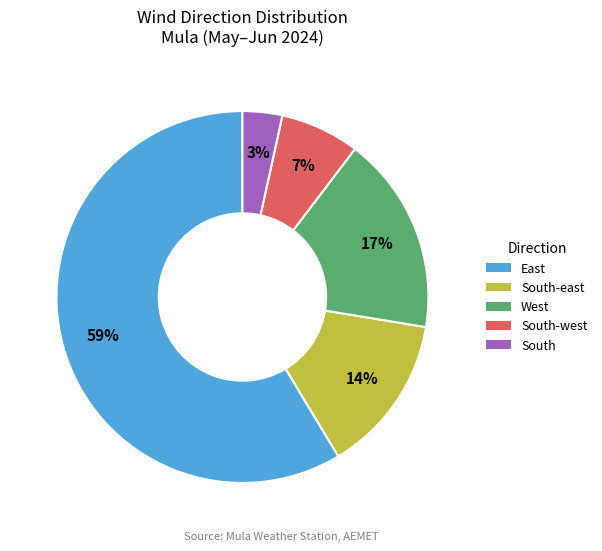

Which category has the smallest portion of the pie?

South